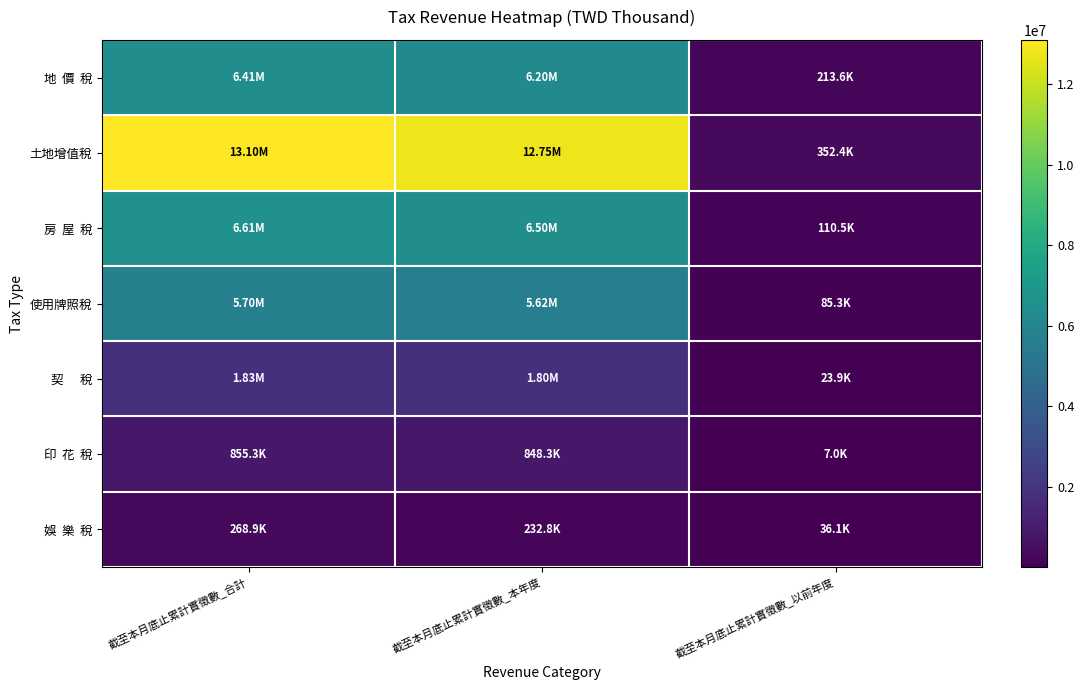

At which category does the chart reach its minimum across all series?

截至本月底止累計實徵數_以前年度